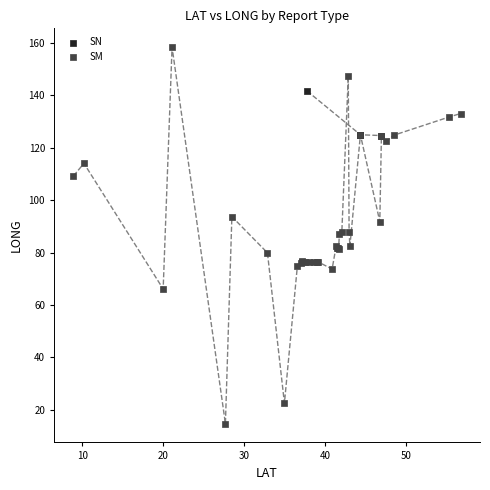

Which series reaches the maximum Y coordinate?

SM